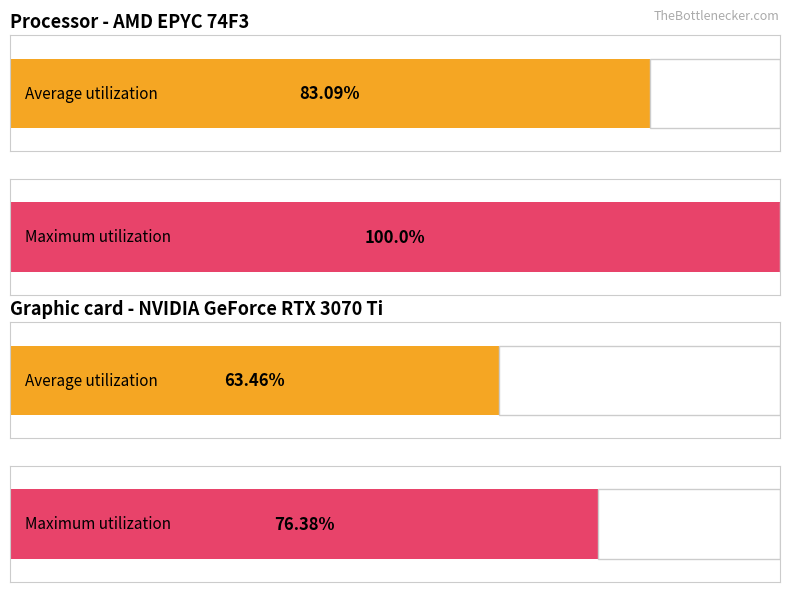

Does the chart contain stacked bars?

No